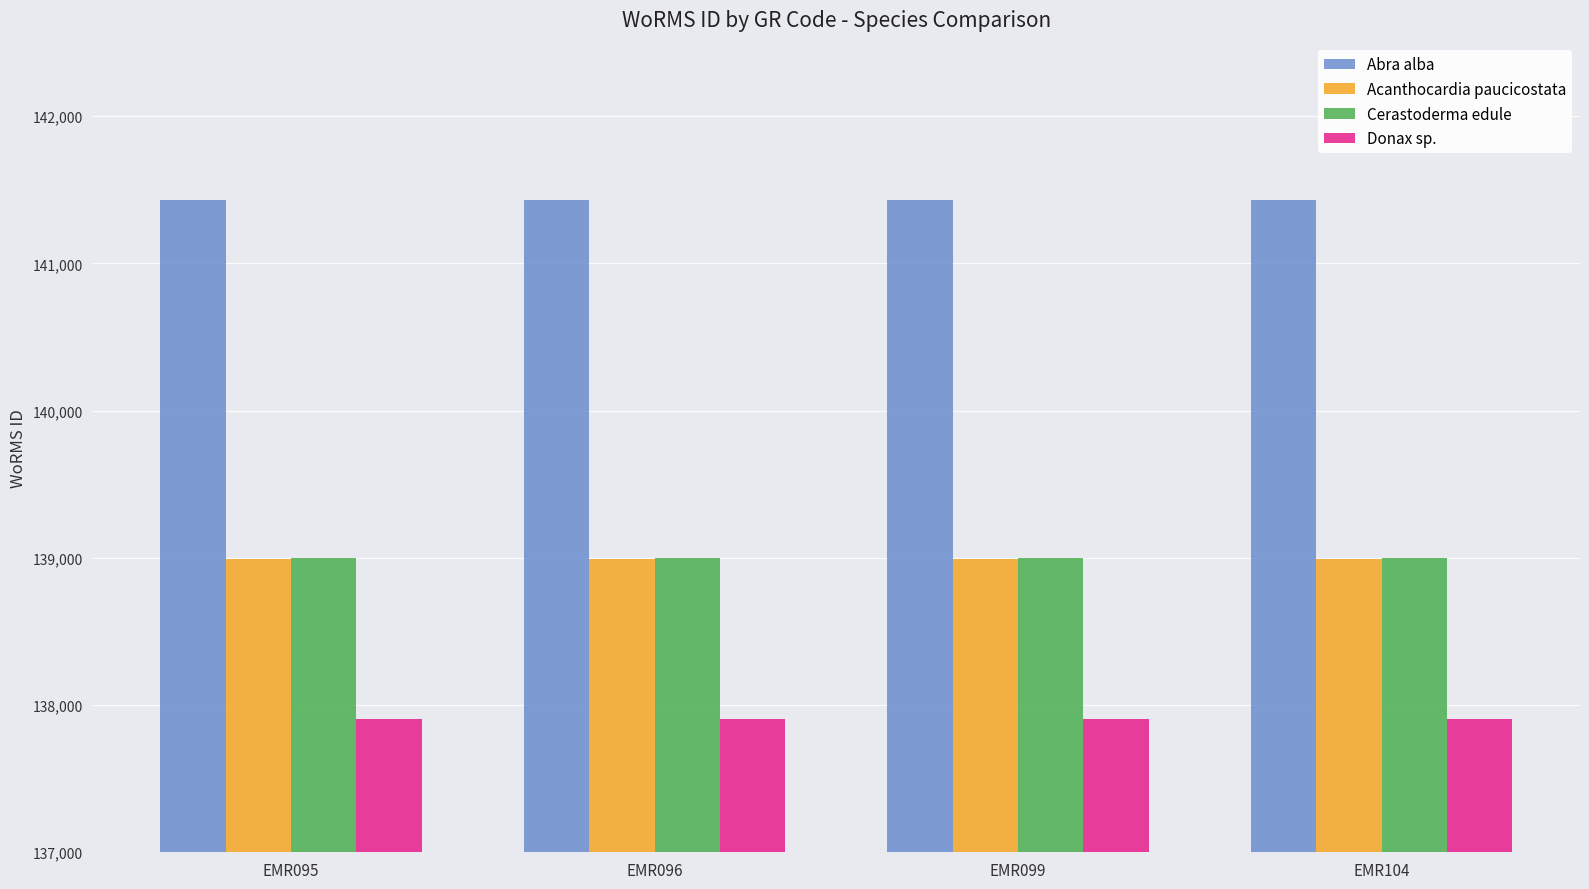

What is the spread (max minus min) of values at EMR096?

3527